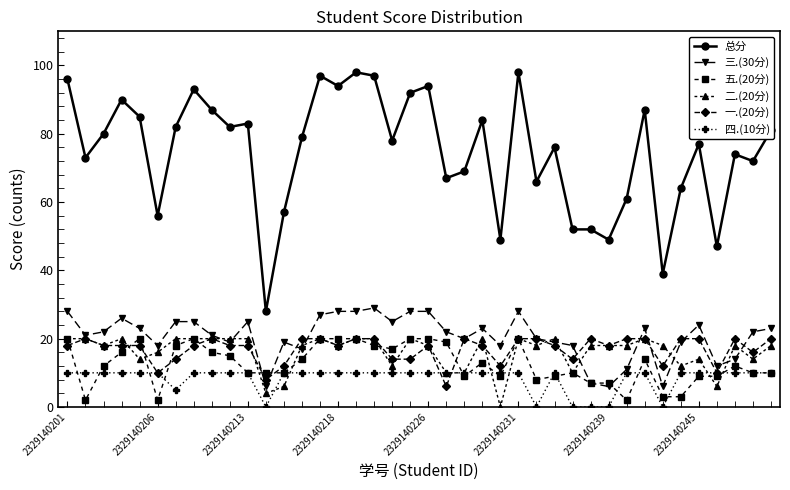

What is the maximum value shown in the chart?

98